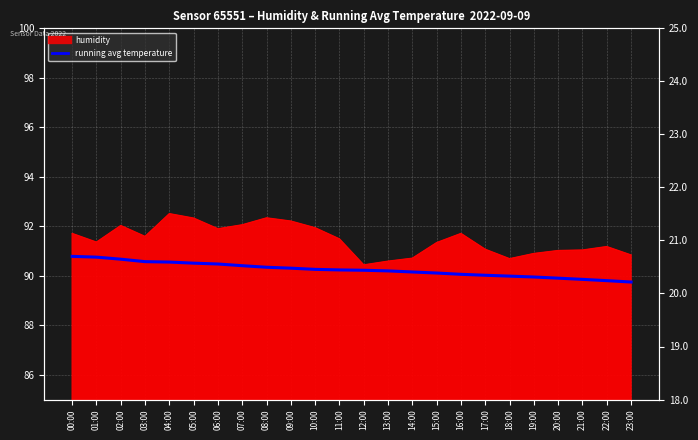

What is the ratio of the value at 06:00 to the value at 14:00?

1.0